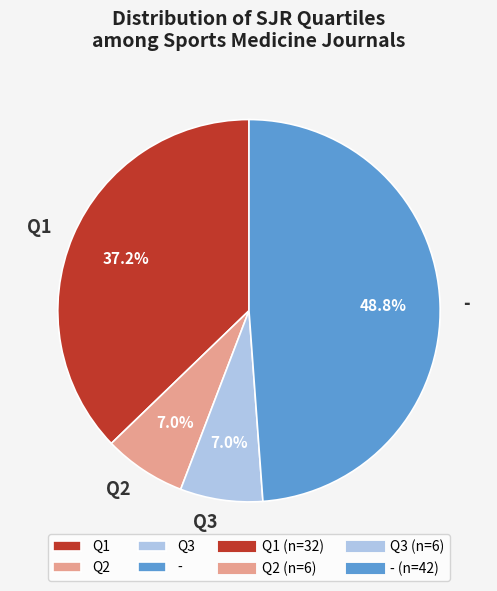

To the nearest percent, what is the average slice percentage?

25%